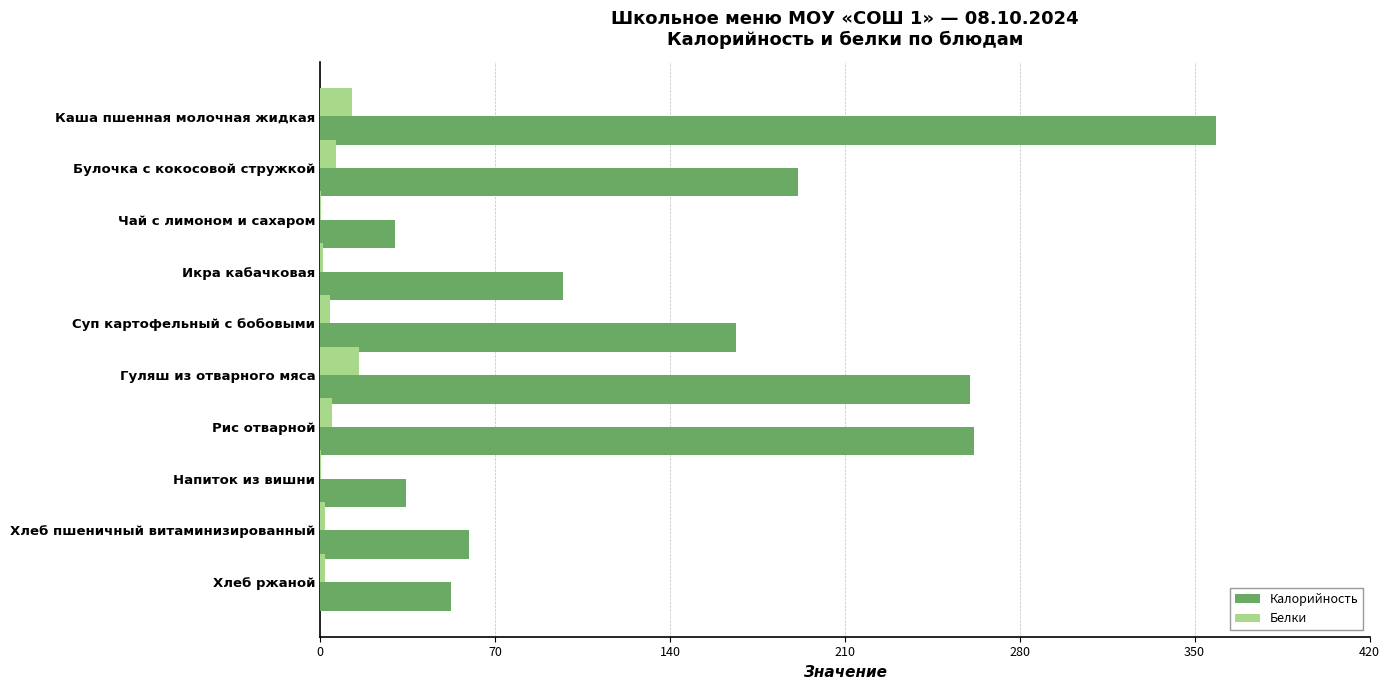

What is the greatest value displayed?

358.5